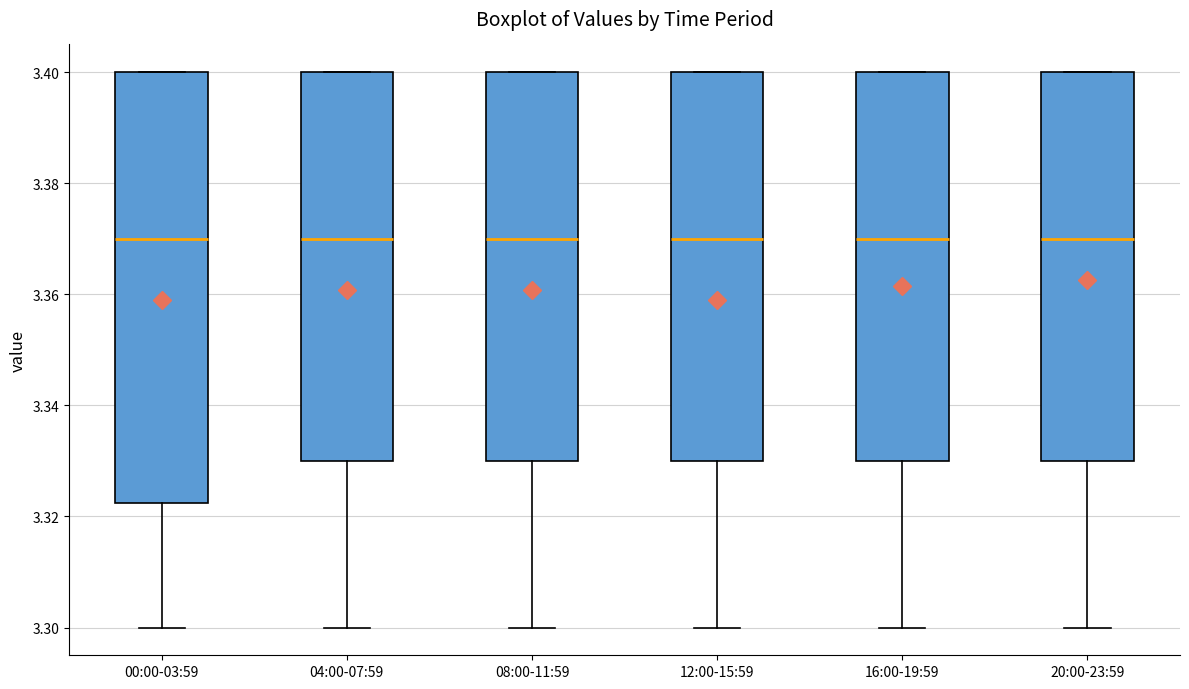

Comparing the boxes themselves (not the whiskers), which one is the tallest?

00:00-03:59